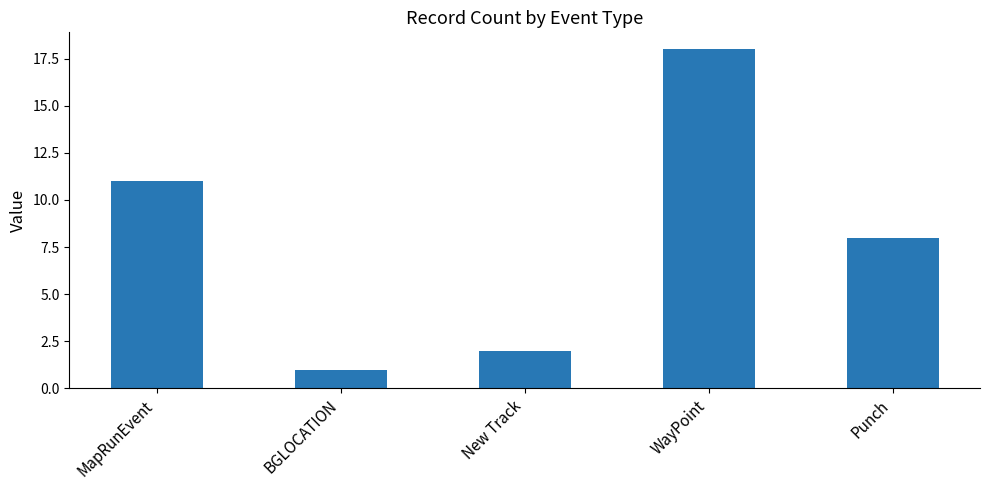

What is the difference between the second highest and minimum values?

10